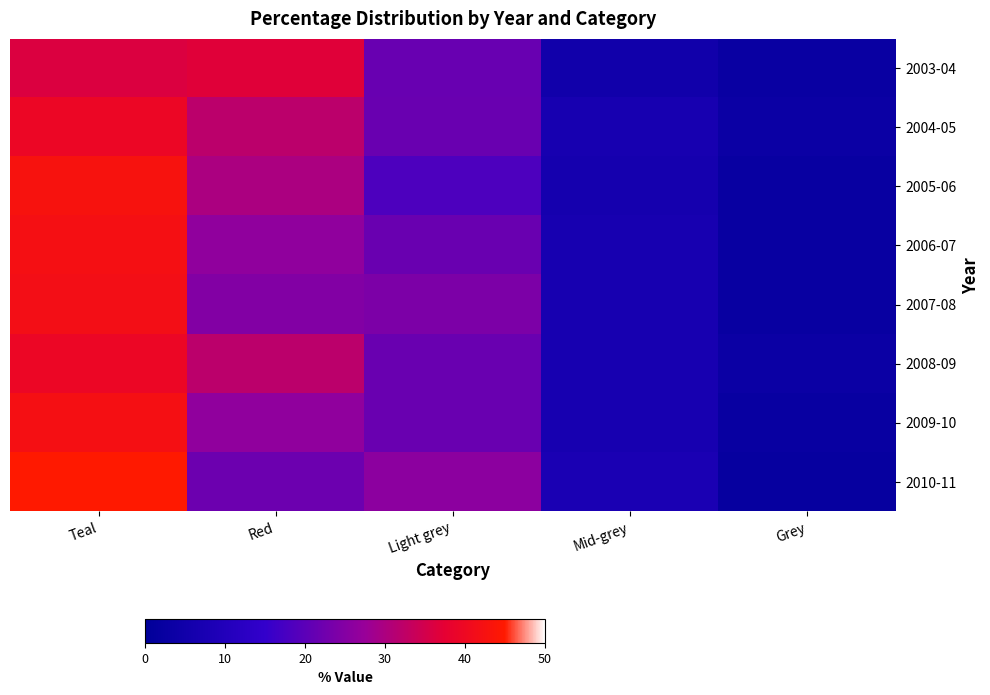

At which category does the chart reach its peak across all series?

Teal